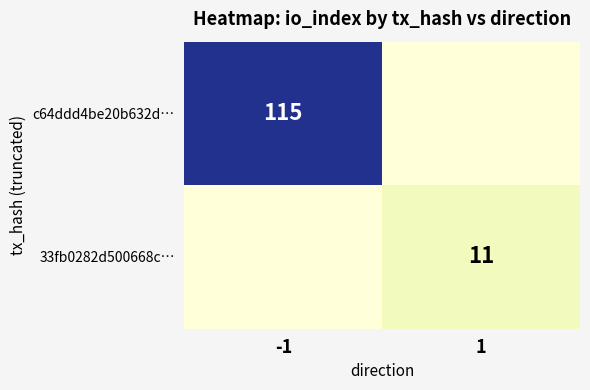

Is it true that c64ddd4be20b632d… equals 42 at -1?

False